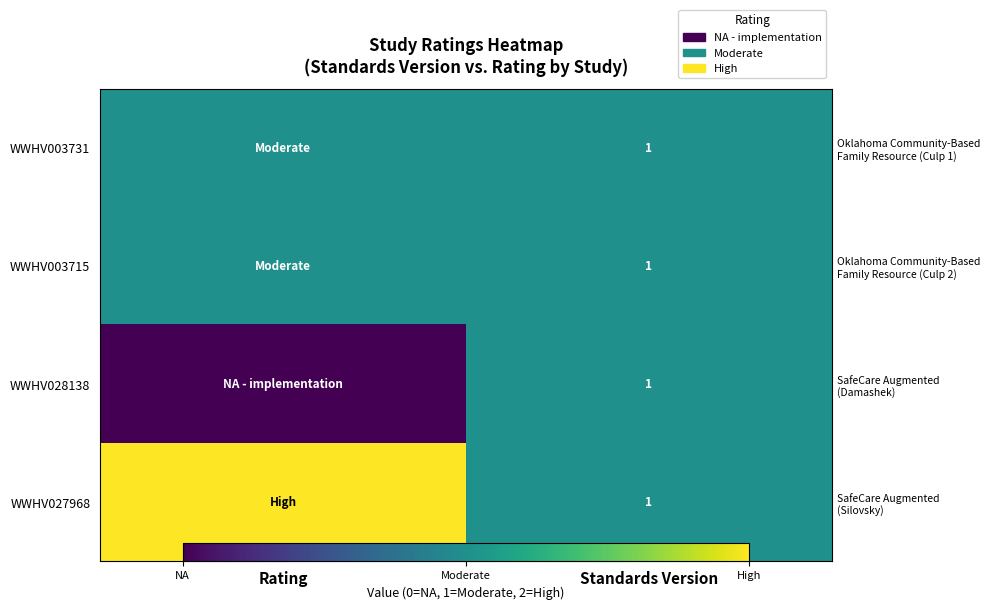

Which series has the largest range (max minus min)?

WWHV028138